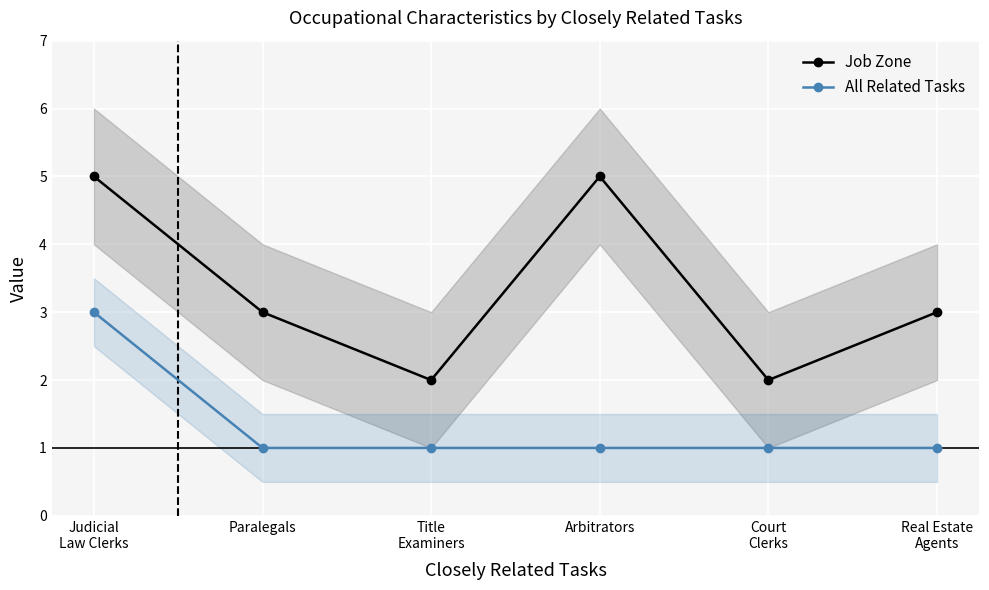

At which category is the sum across all series the highest?

Judicial
Law Clerks